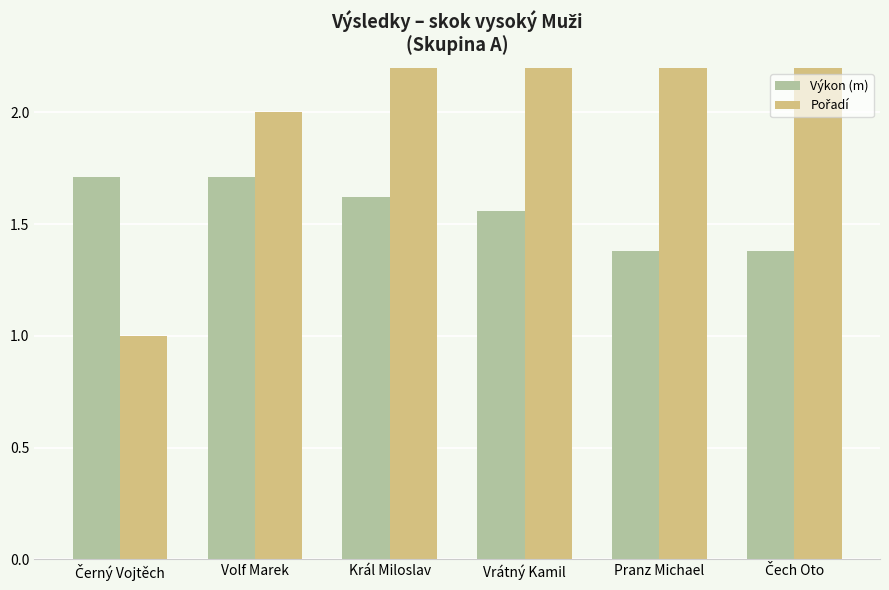

What is the difference between the highest and lowest values at Volf Marek?

0.3